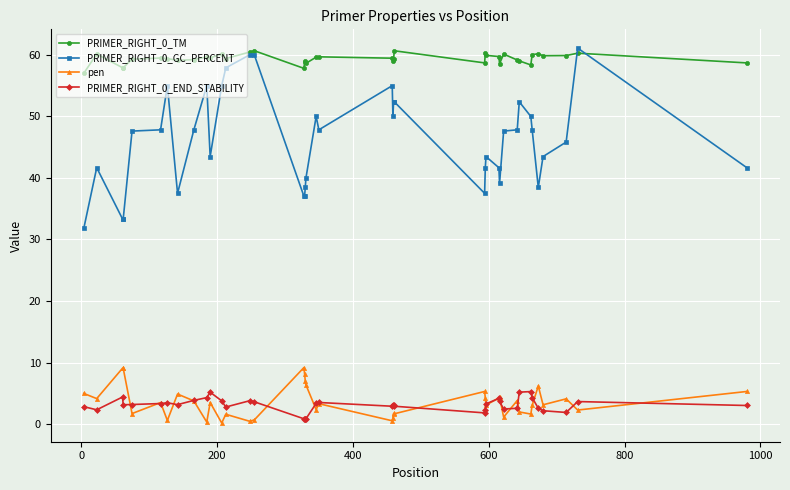

True or false: PRIMER_RIGHT_0_TM and PRIMER_RIGHT_0_END_STABILITY intersect in this chart.

False